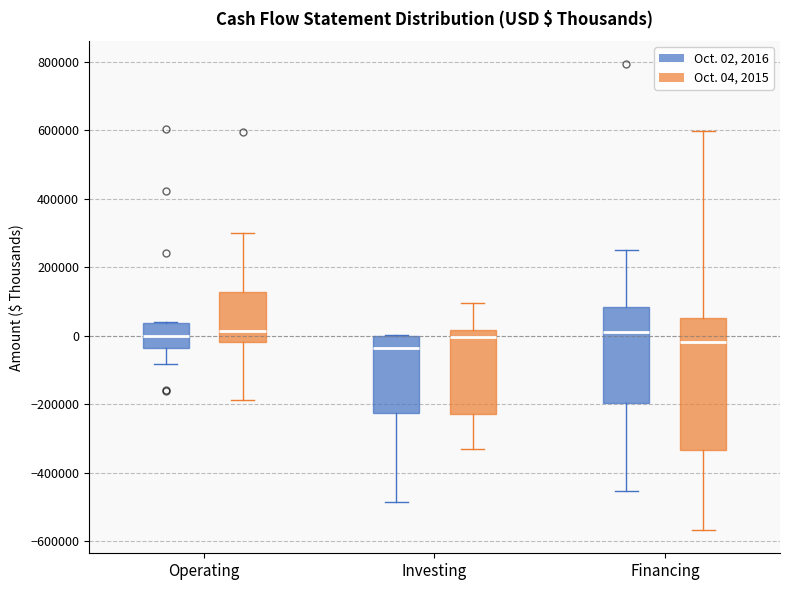

Where does the upper whisker of the box for Financing (Oct. 02, 2016) end on the y-axis? The values are not printed on the chart, so give them approximately, as read against the axis.

260000